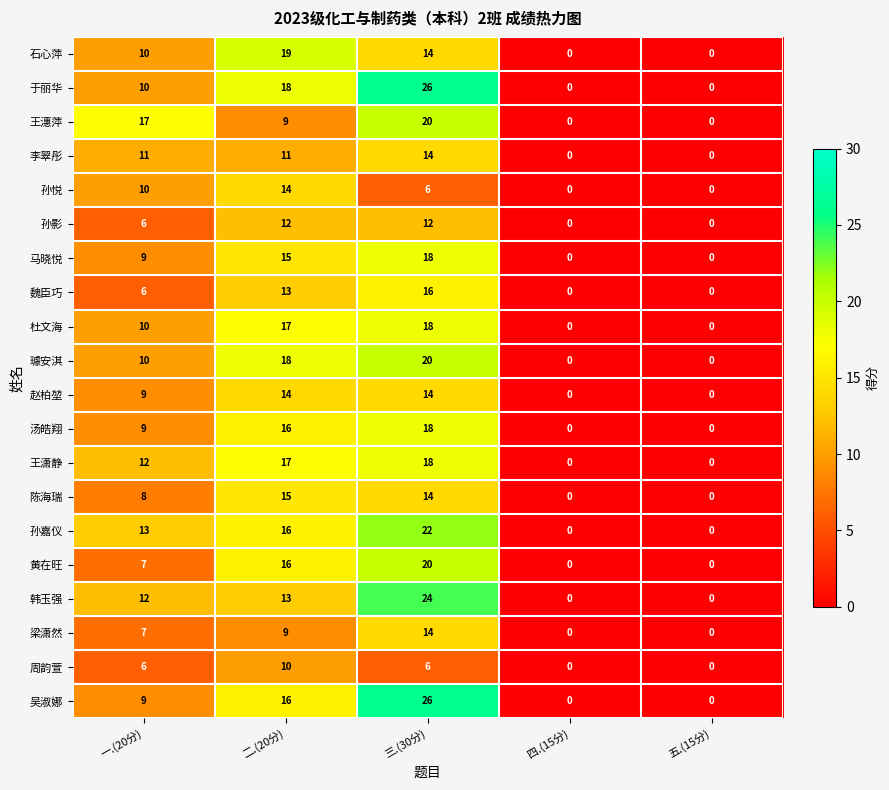

The value of 魏臣巧 at 五.(15分) is -10. True or false?

False